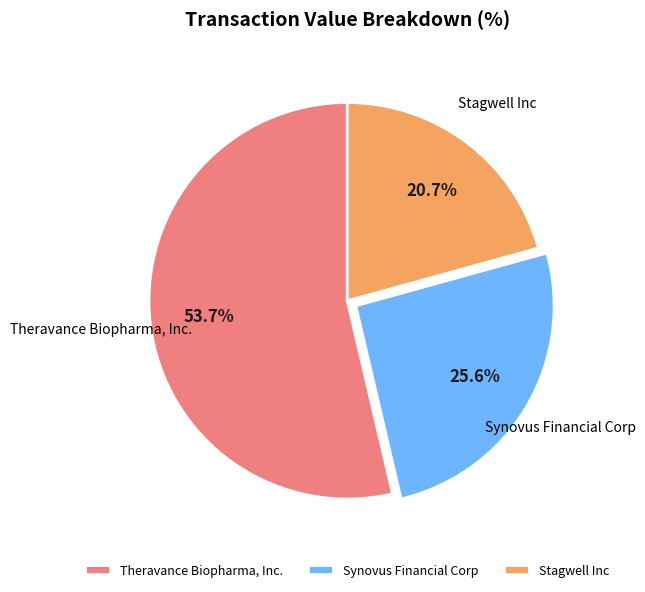

Is it true that Stagwell Inc is 21% of the pie?

True